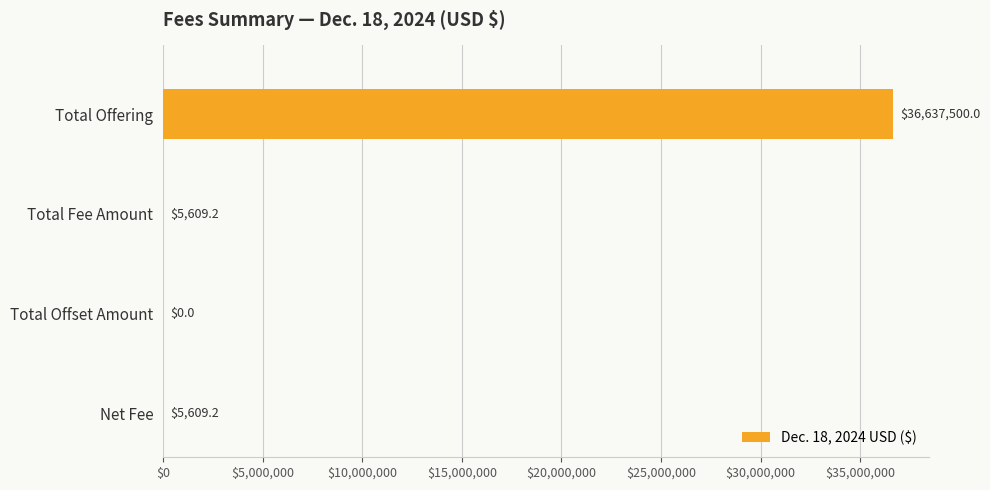

What is the change in value from Total Offering to Net Fee?

-36631890.8